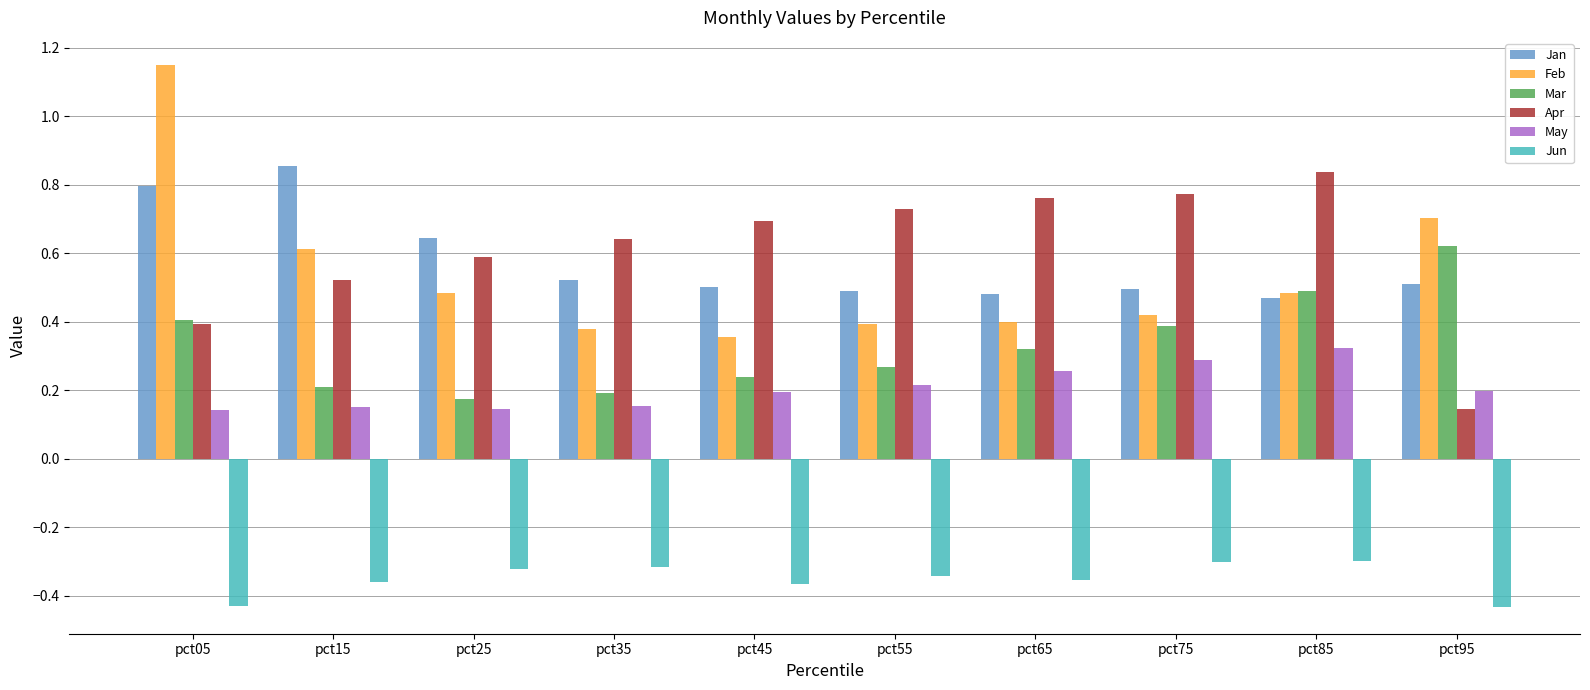

The Apr series shows 0.5 at pct85. True or false?

False